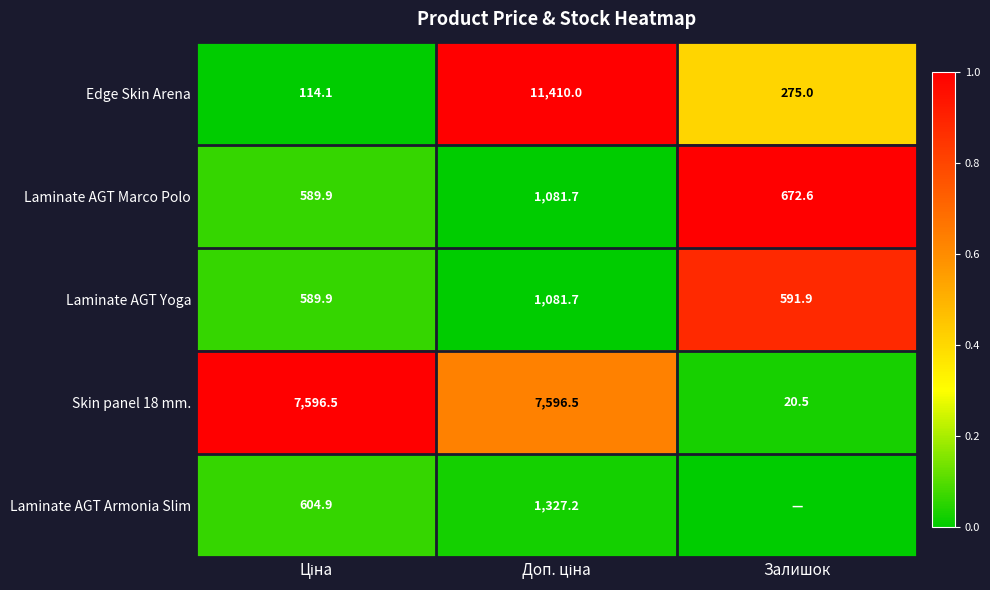

Where is Laminate AGT Marco Polo nearest to the value 835?

Залишок